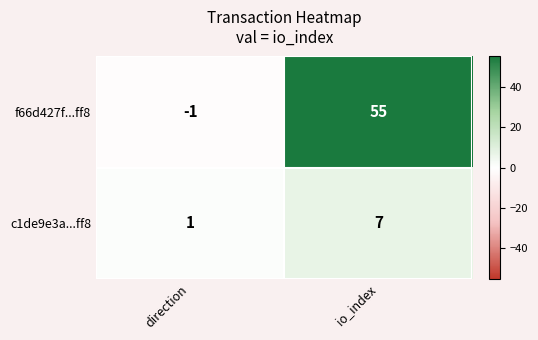

Which series changed the most between direction and io_index?

f66d427f...ff8